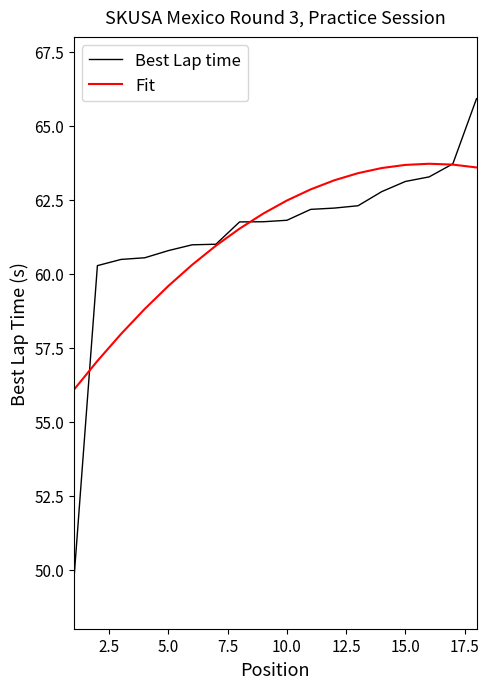

Does the chart have visible grid lines?

No